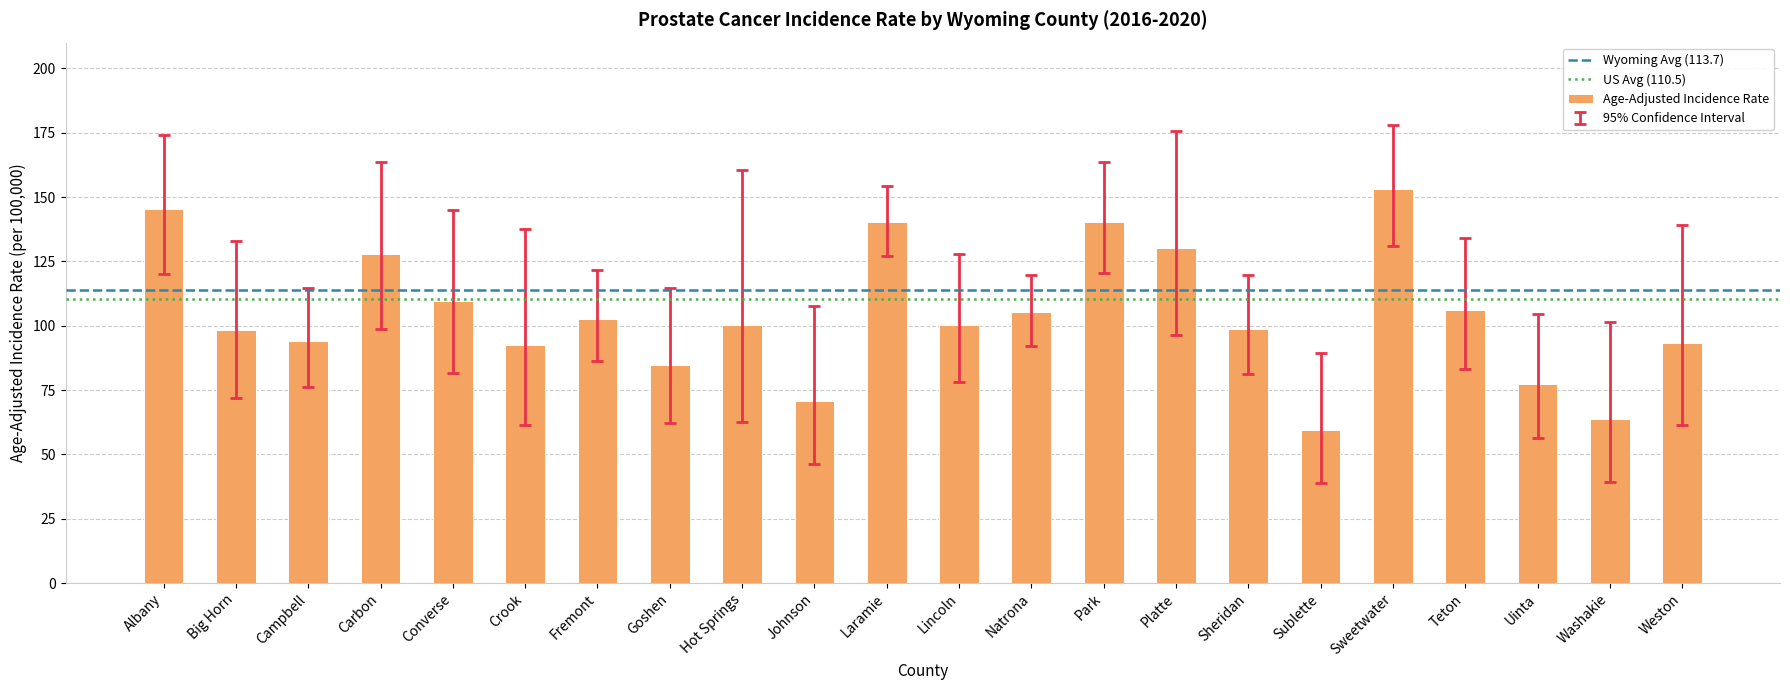

Does the chart contain any negative values?

No